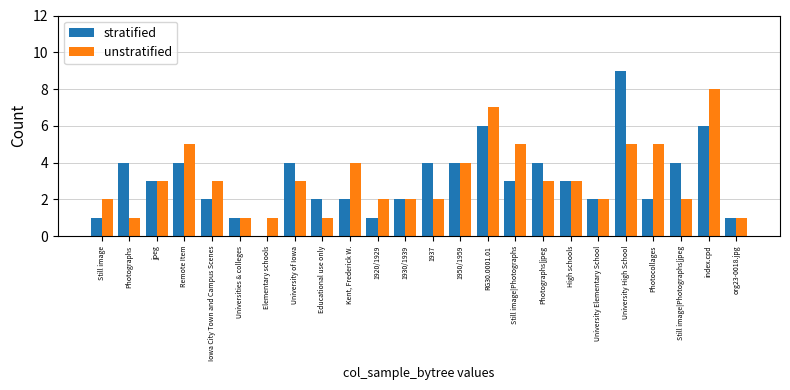

What is the sum of the unstratified values at Iowa City Town and Campus Scenes and Universities & colleges?

4